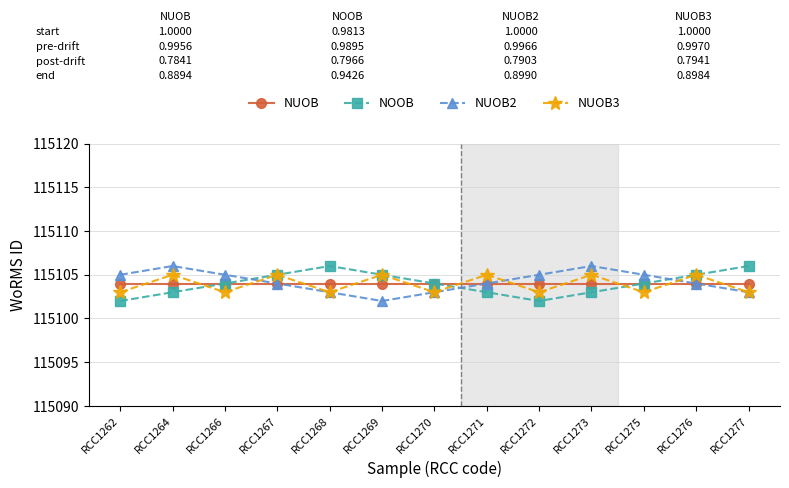

What is the maximum value for NOOB?

115106